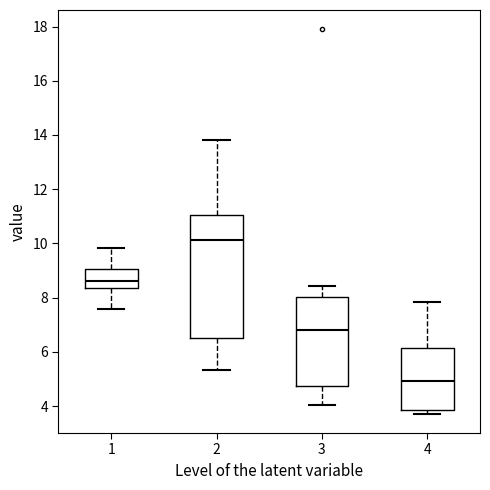

Comparing the boxes themselves (not the whiskers), which one is the tallest?

2